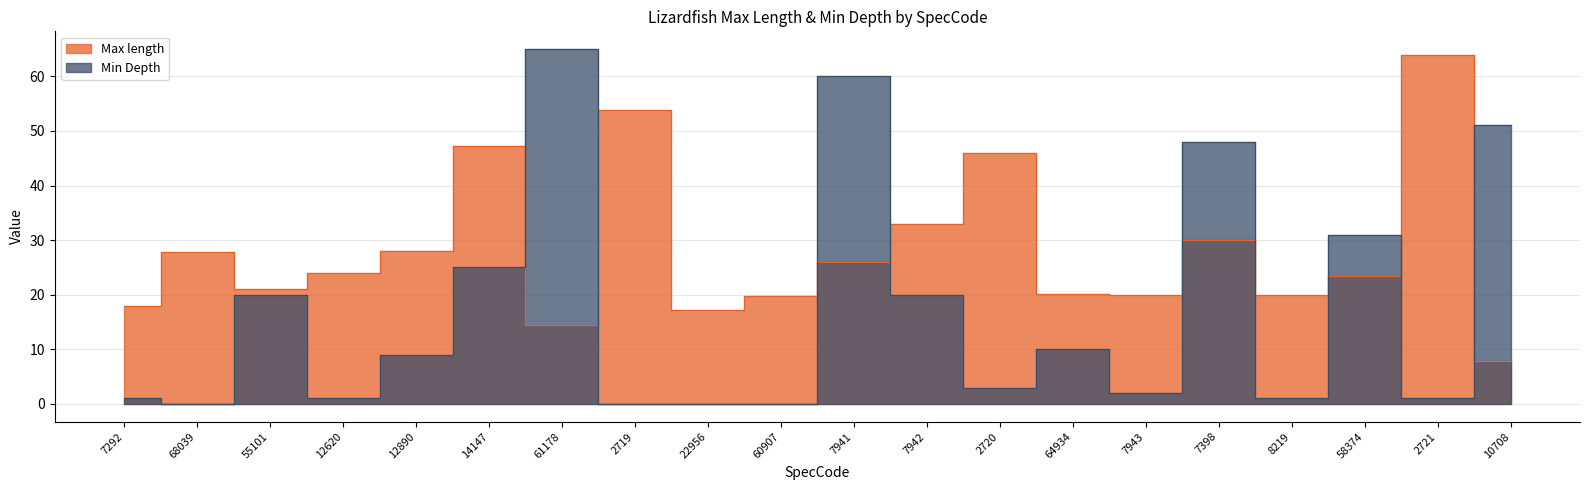

How many series are shown in this chart?

2